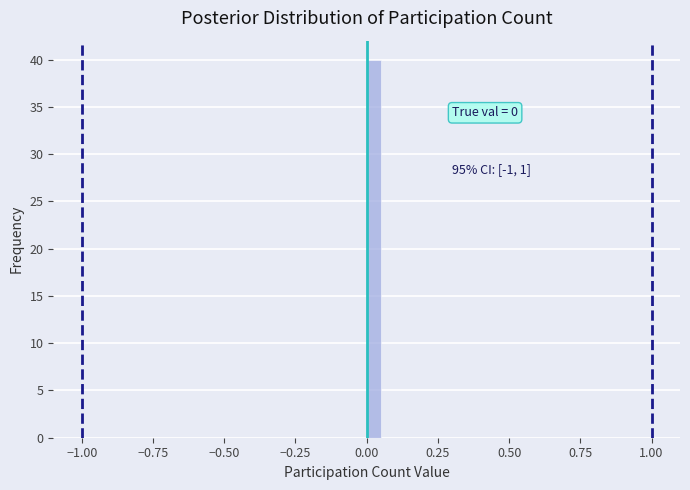

Read against the x-axis, roughly where is the centre of the tallest bar?

0.05